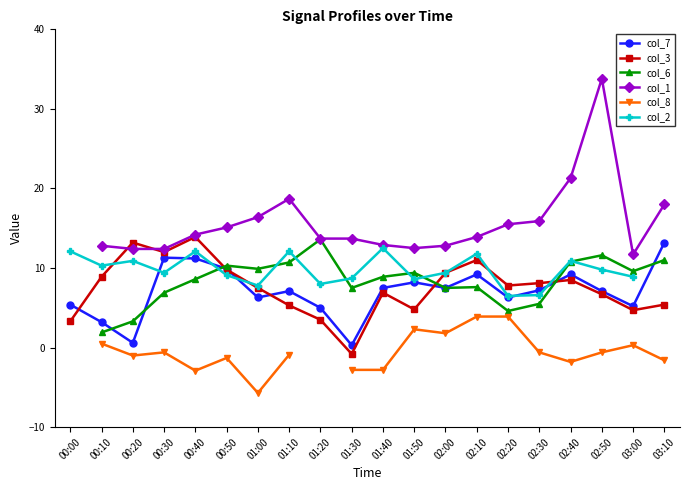

The value of col_6 at 00:20 is 3.3. True or false?

True